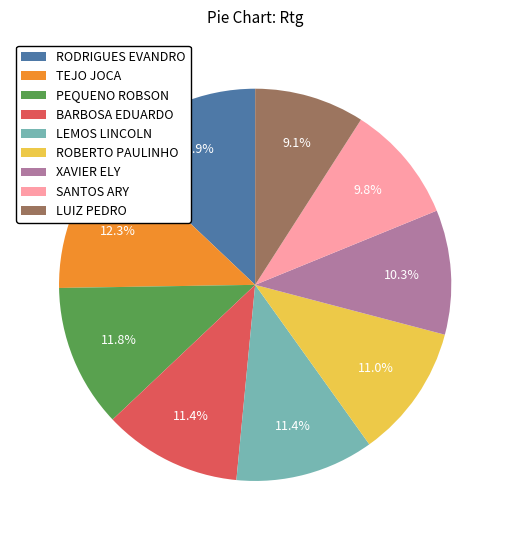

Is it true that SANTOS ARY is 1% of the pie?

False